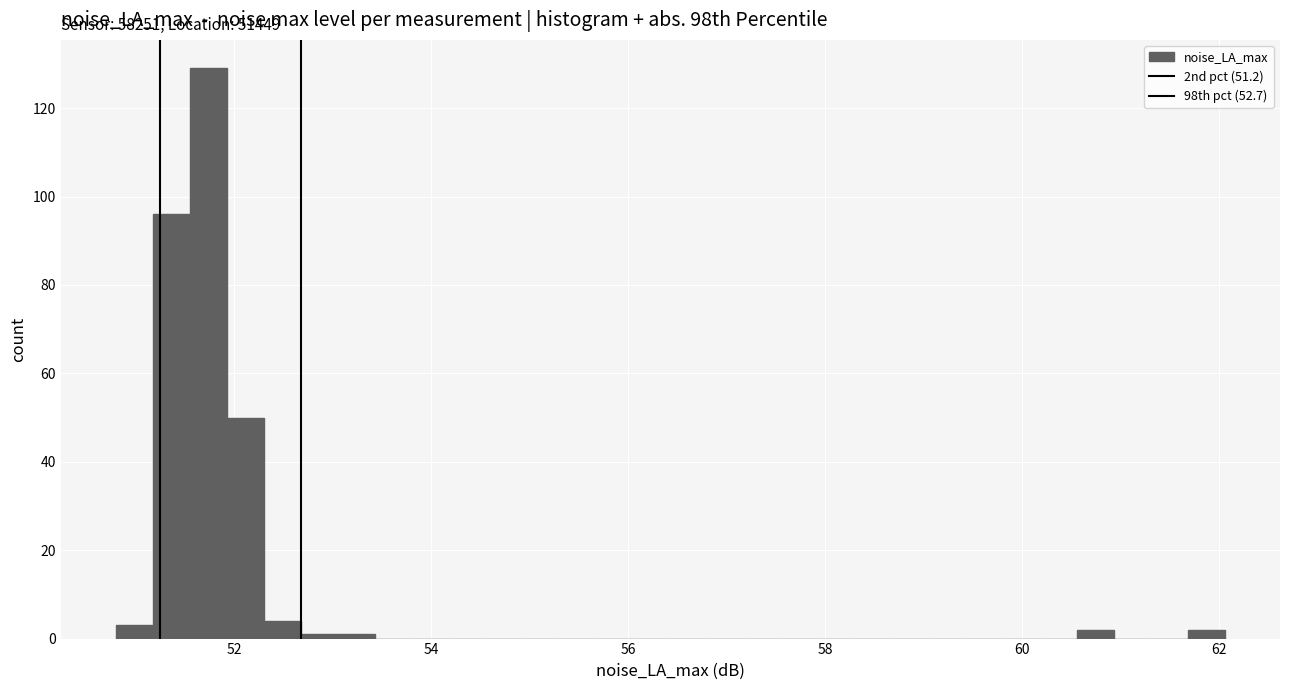

Around what value on the x-axis is the tallest bar? Give the approximate position of its centre, as read against the axis.

51.8